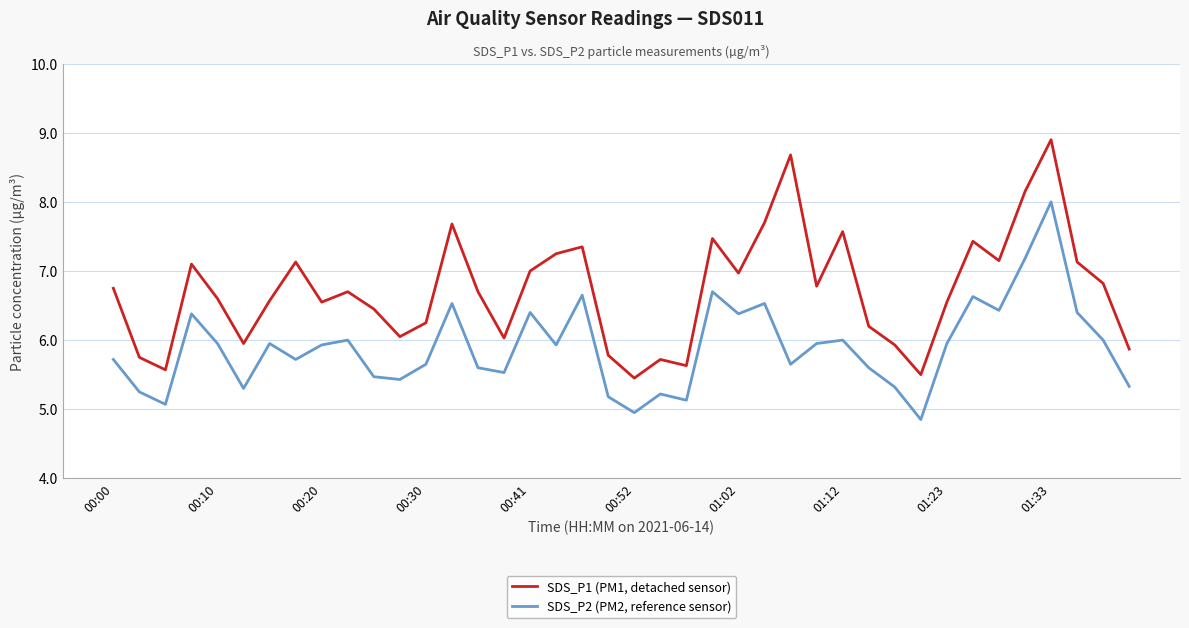

Which series has the widest spread of values?

SDS_P1 (PM1, detached sensor)